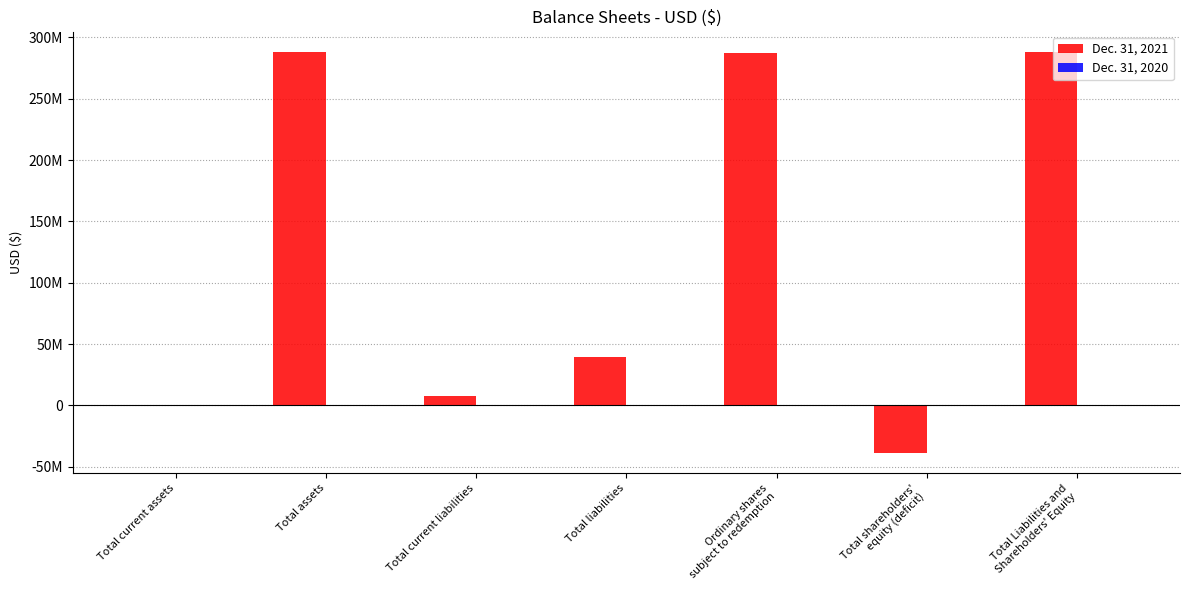

What is the difference between the Dec. 31, 2021 values at Total current assets and Total liabilities?

38966556